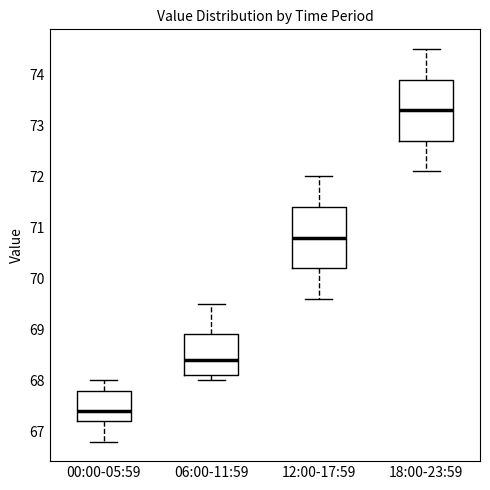

Where is the lower edge of the box for 00:00-05:59 on the y-axis? The values are not printed on the chart, so give them approximately, as read against the axis.

67.2